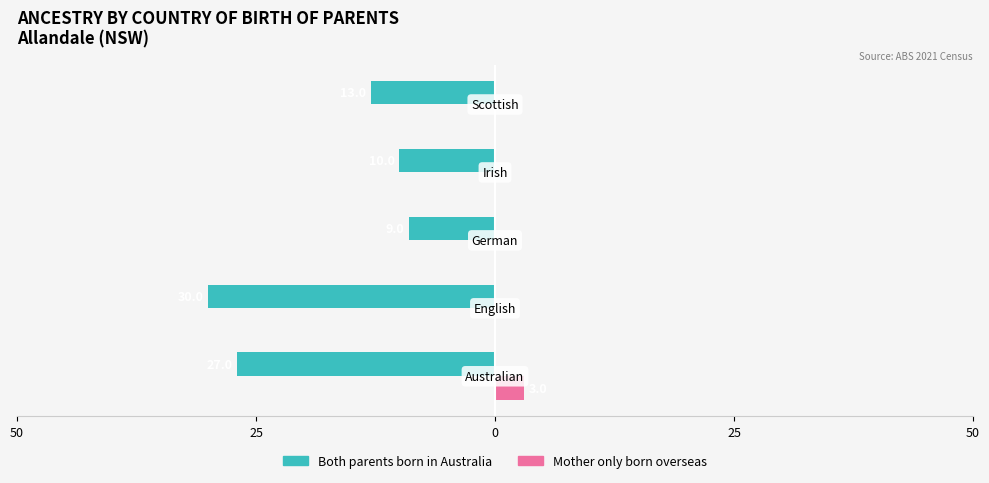

What are all the series names shown in the legend?

Both parents born in Australia, Mother only born overseas